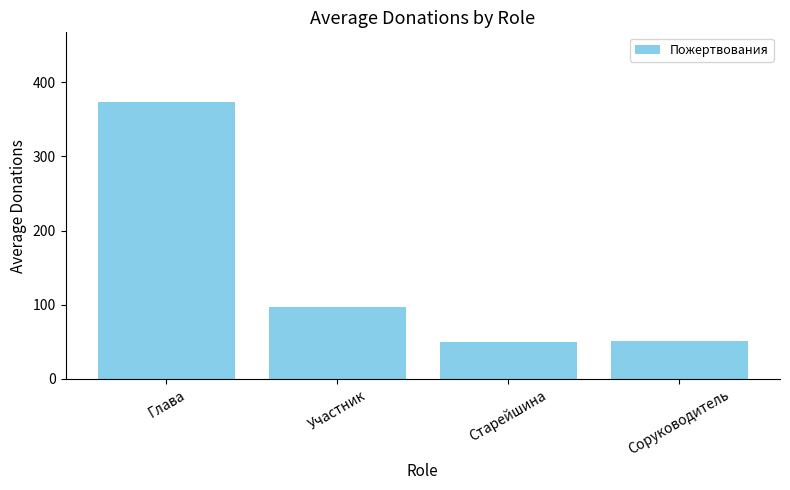

How many bars are there in total?

4